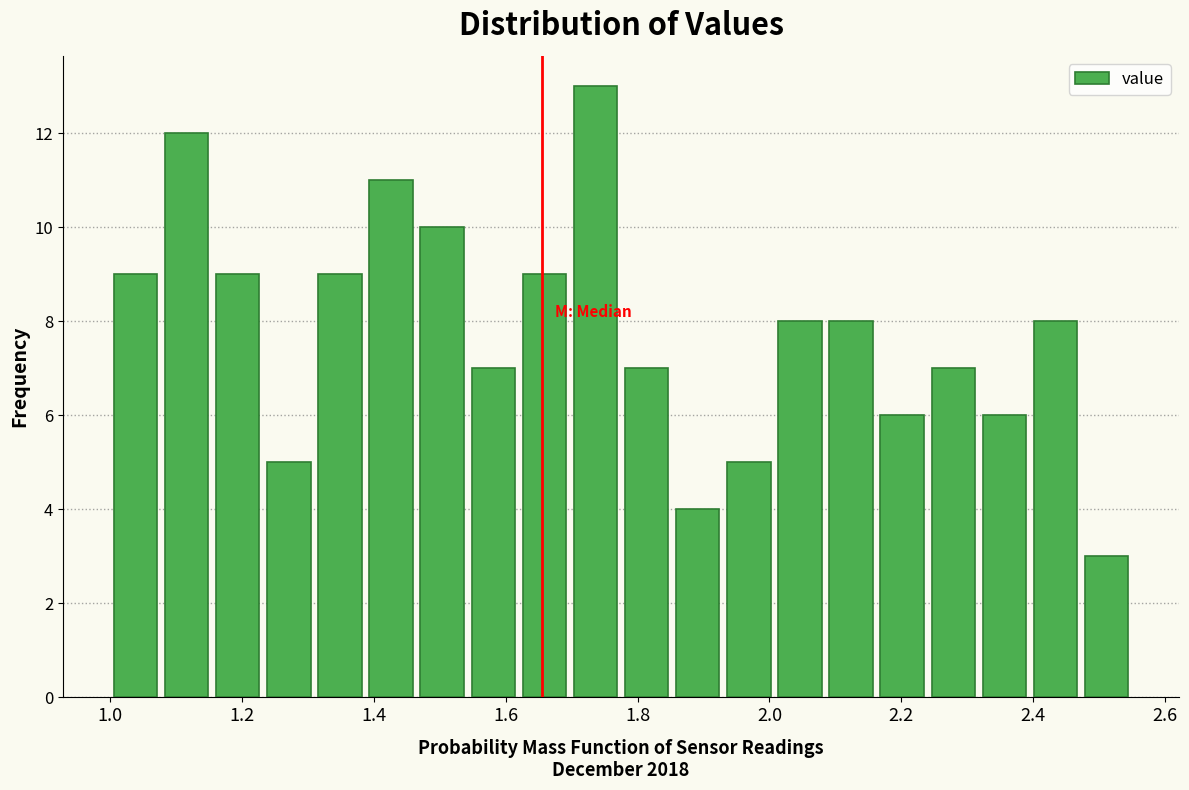

Read against the x-axis, roughly where is the centre of the tallest bar?

1.74